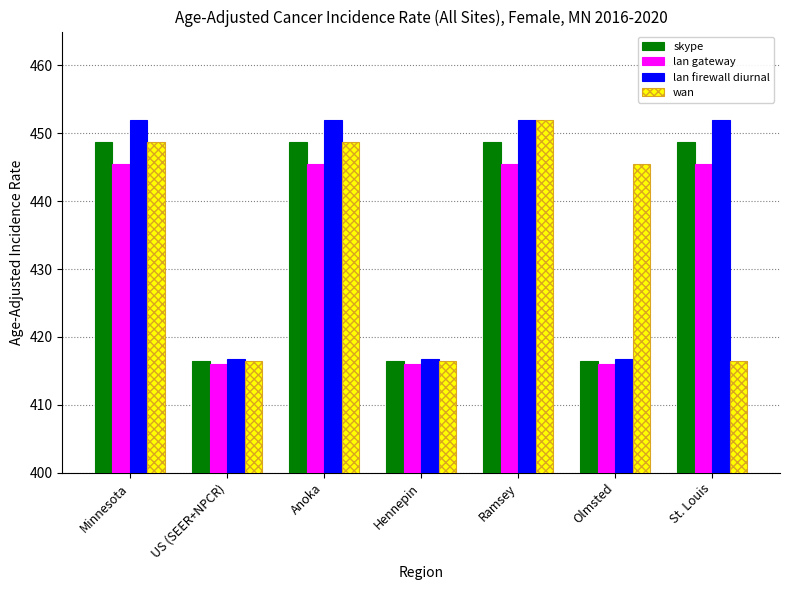

Is it true that lan gateway equals 445.5 at Minnesota?

True